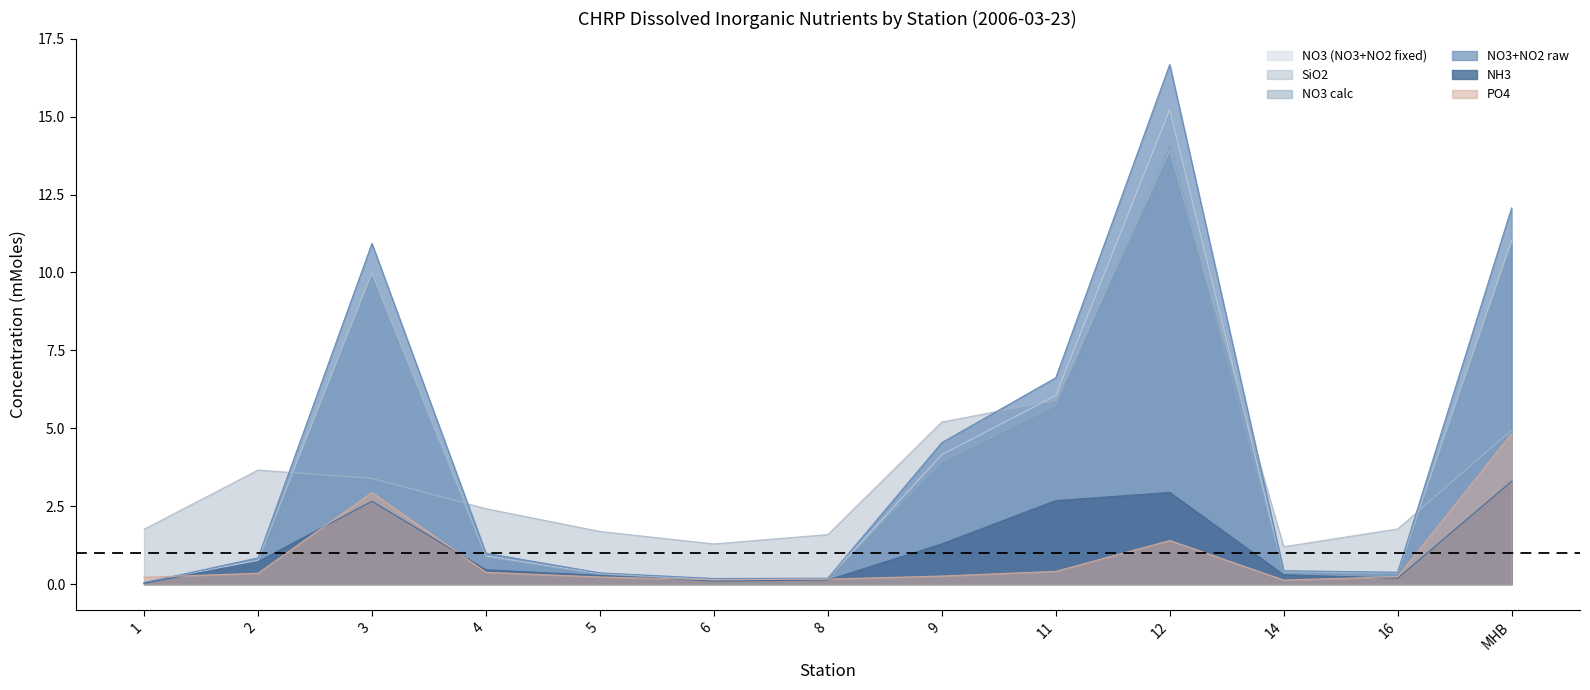

Between 9 and 5, which is larger?

9